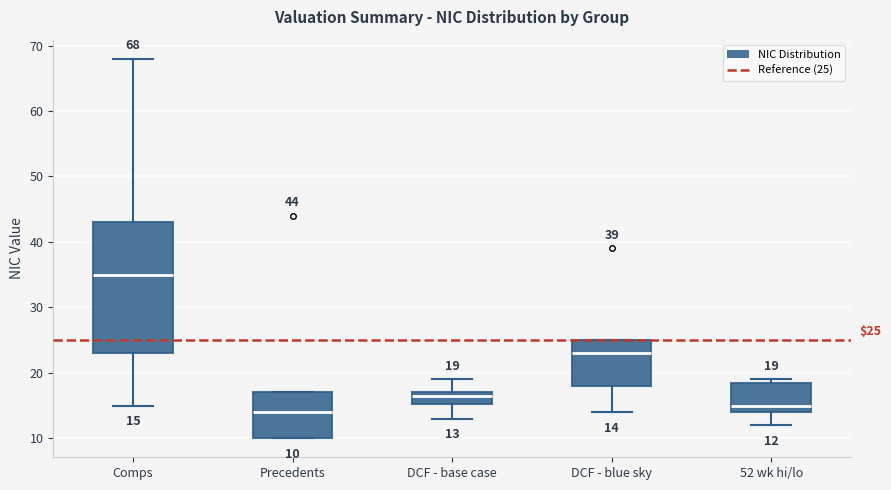

Which box's median line is the highest?

Comps